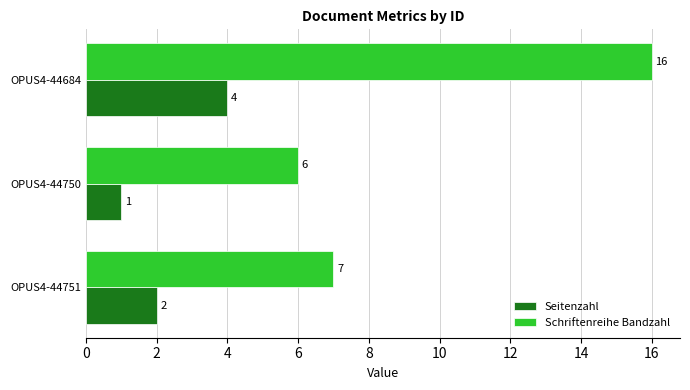

The Seitenzahl series shows 1 at OPUS4-44750. True or false?

True